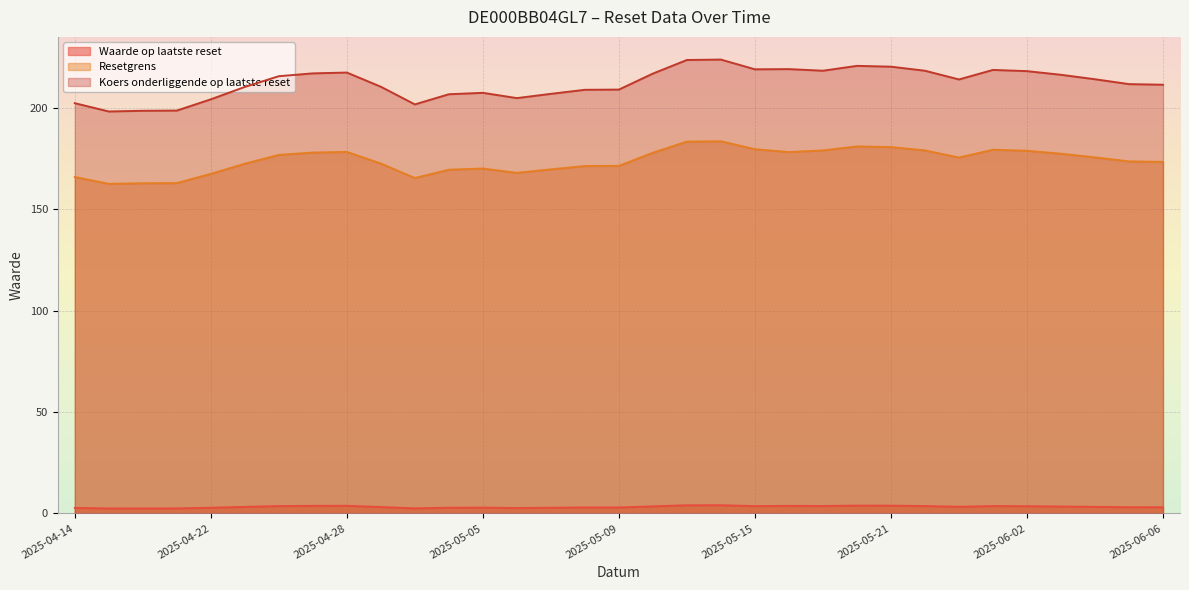

What is the label of the 15th point from the right?

2025-05-13